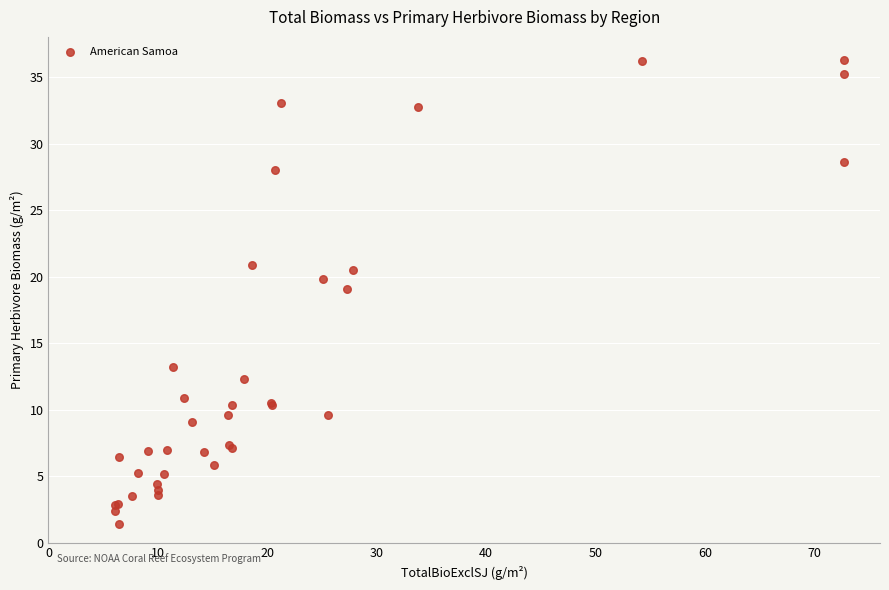

What Y value in the scatter plot is closest to 18?

19.1